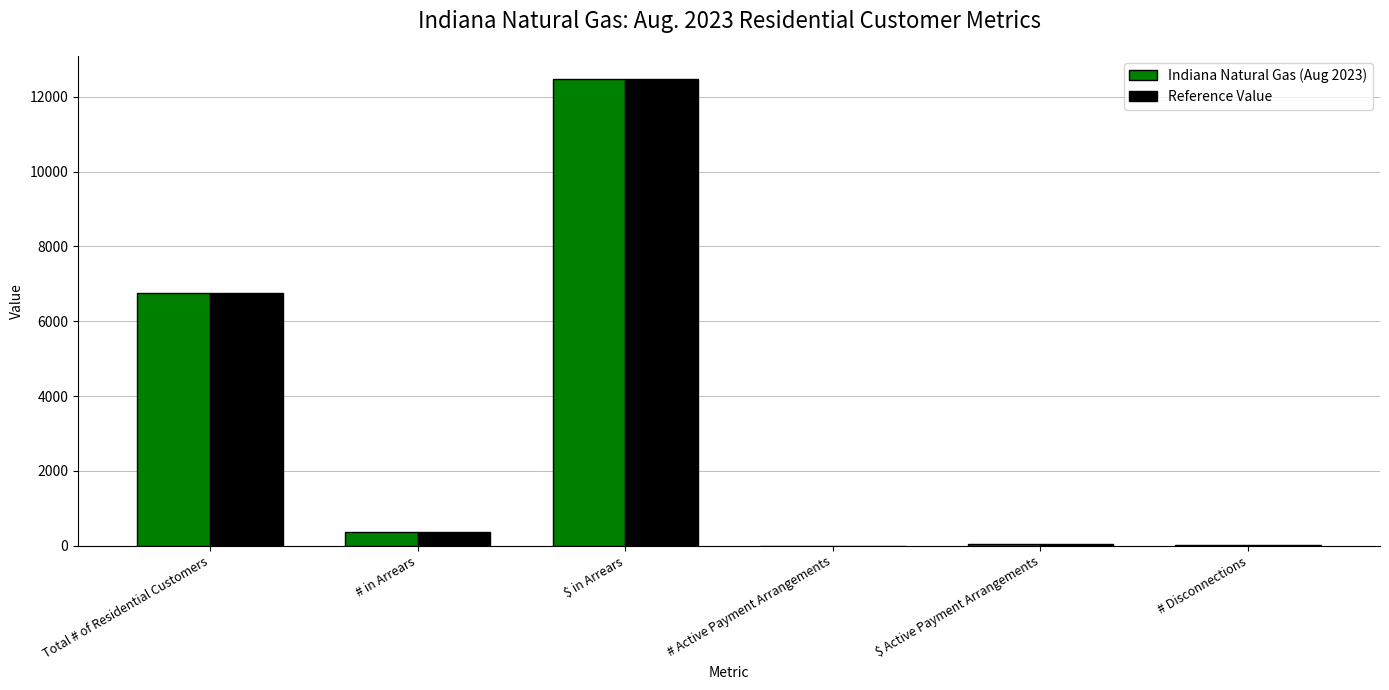

True or false: Indiana Natural Gas (Aug 2023) has a value of 6751.0 at Total # of Residential Customers.

True